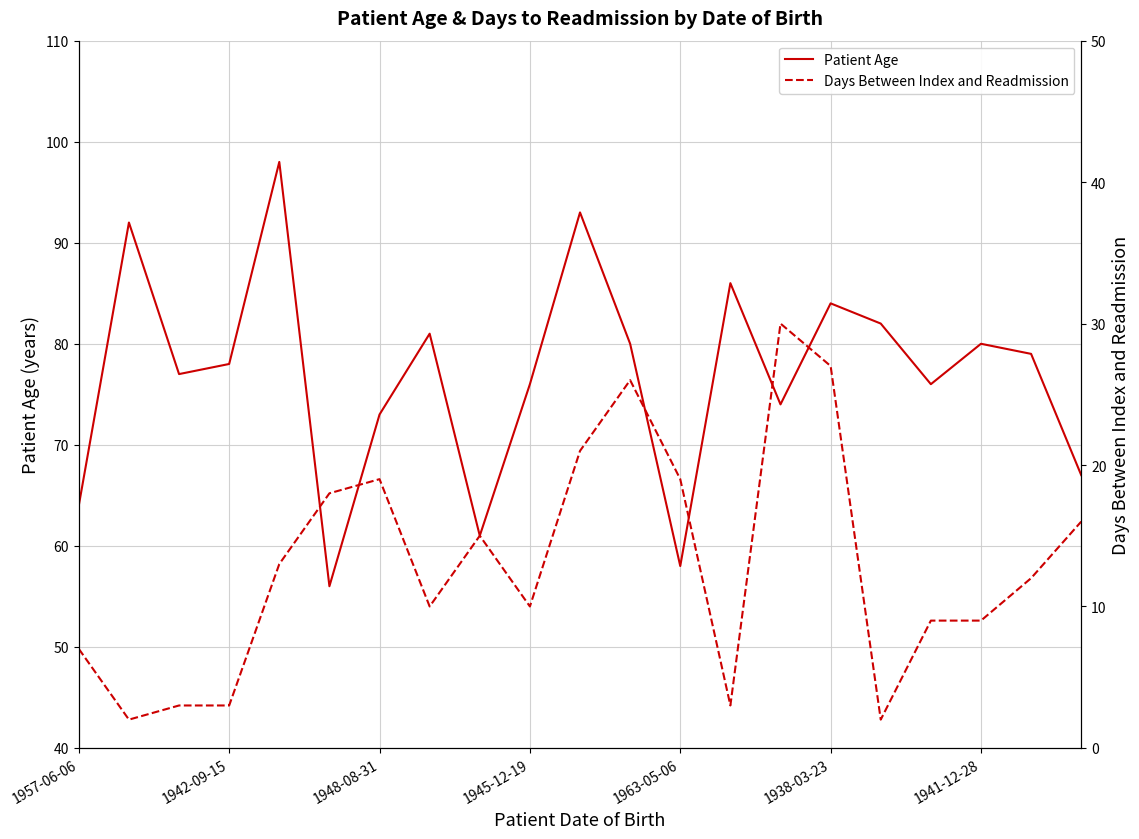

What is the minimum value for Patient Age?

56